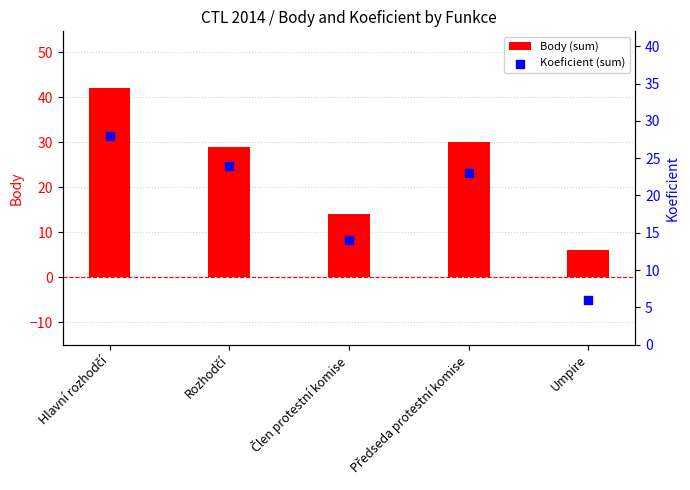

Which series reaches the maximum Y coordinate?

Body (sum)